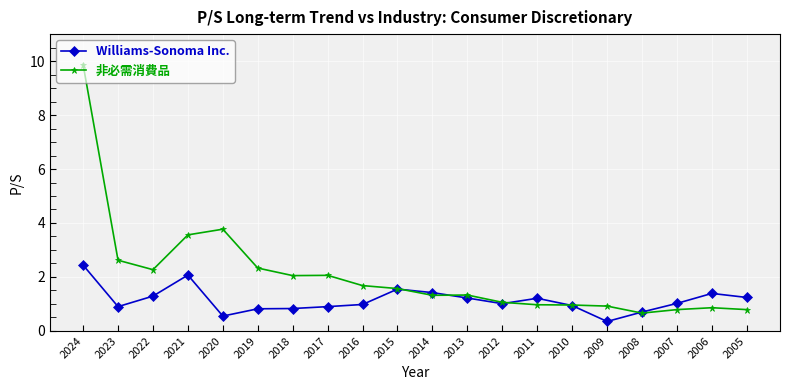

Which series changed the most between 2023 and 2019?

非必需消費品